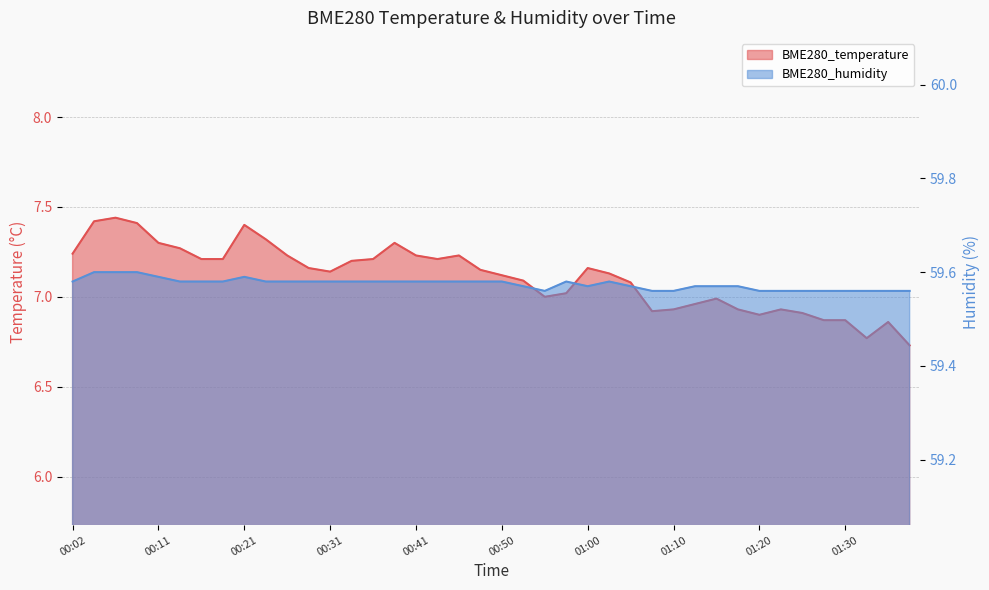

List the series in order of their peak value, lowest first.

BME280_temperature, BME280_humidity